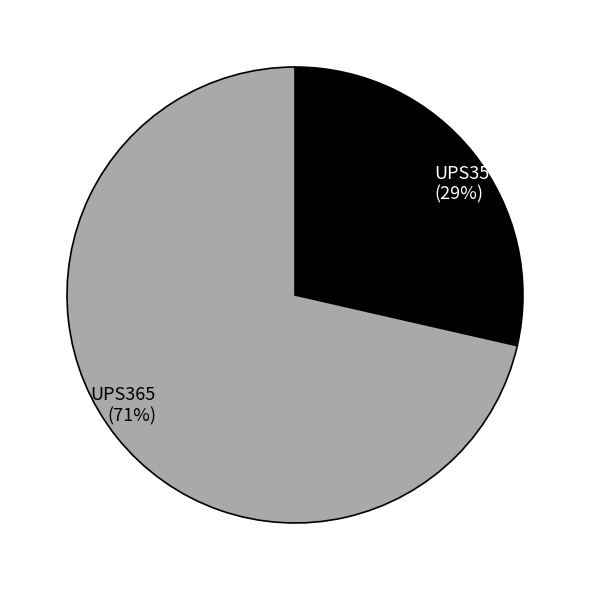

Between UPS365 and UPS357, which is larger?

UPS365